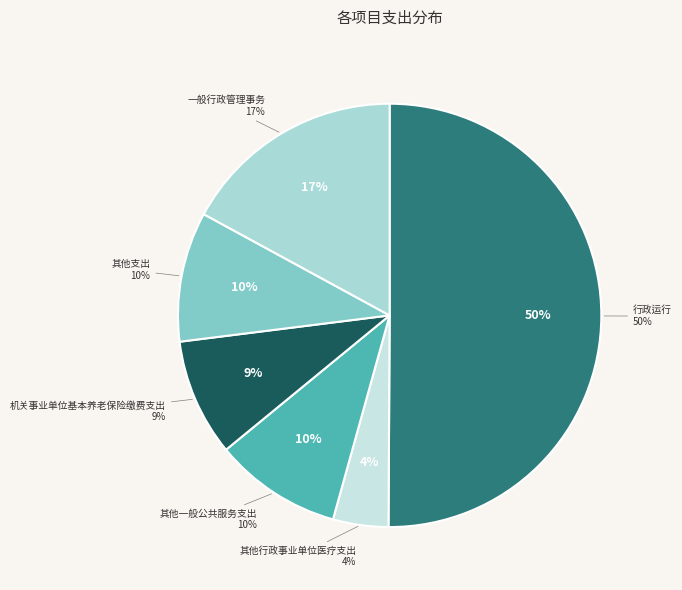

What is the smallest slice in the pie chart?

其他行政事业单位医疗支出